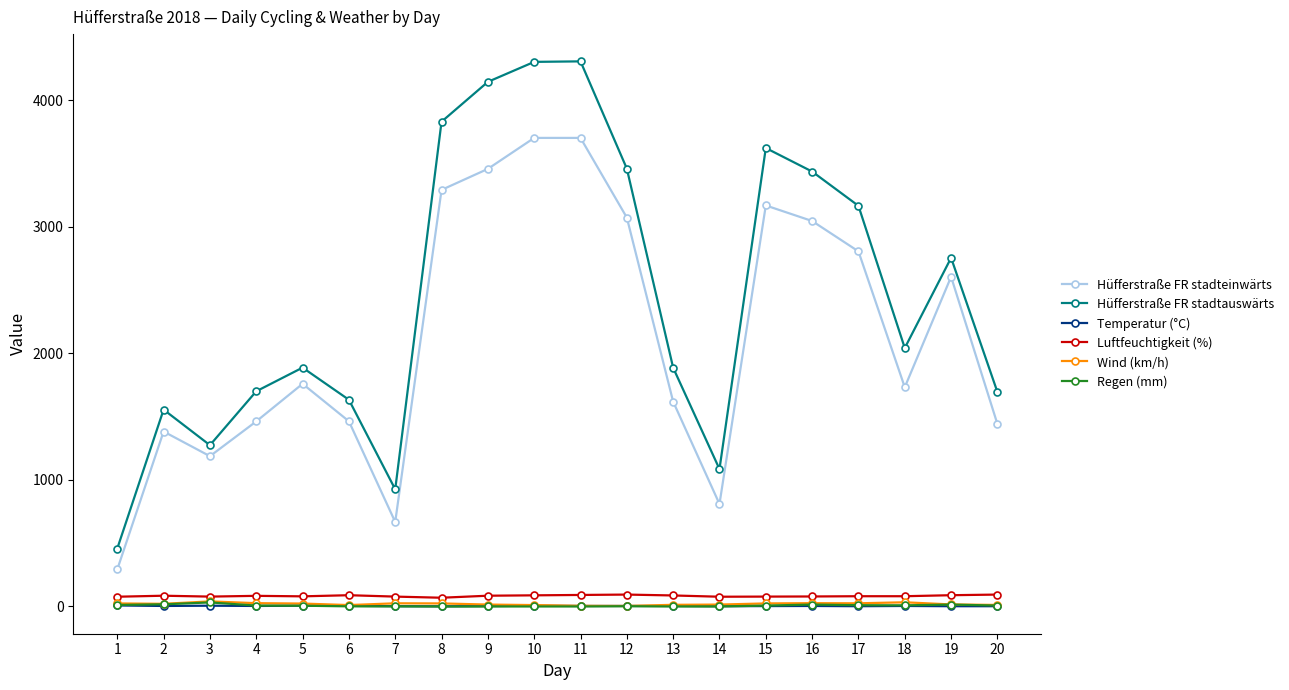

At which category does Hüfferstraße FR stadteinwärts reach its first local peak?

2